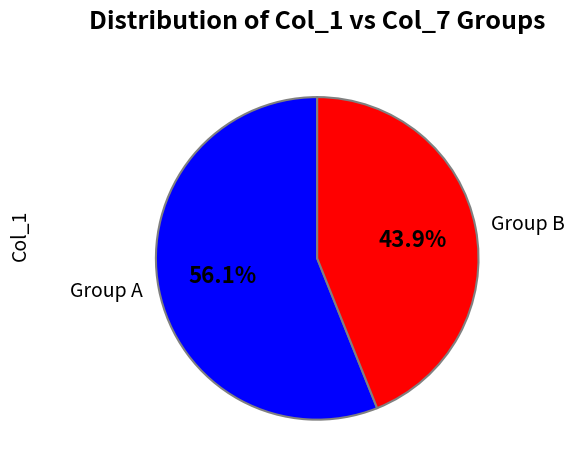

Approximately how many times larger is the value at Group A compared to Group B?

1.3